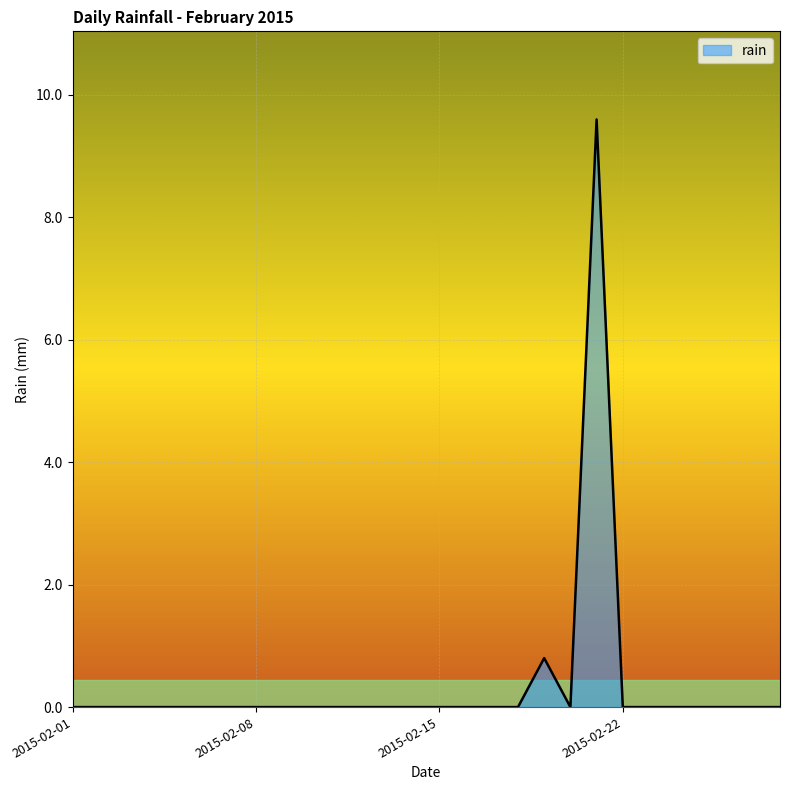

Which label corresponds to the smallest value in the chart?

2015-02-01